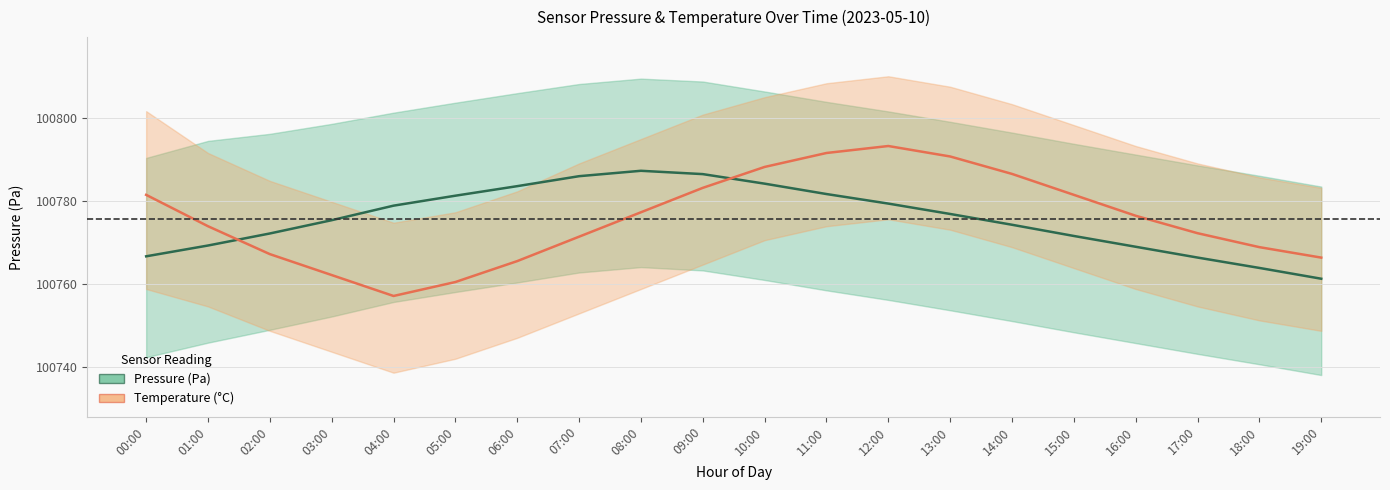

At which label is Temperature (°C) closest to 100775?

01:00